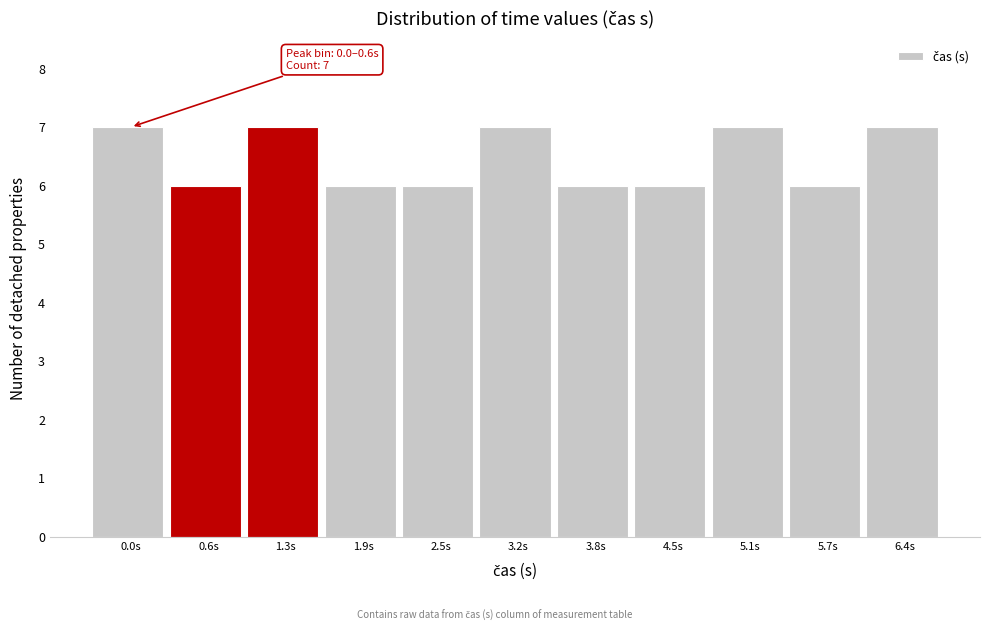

Reading left to right, what are all the values shown in this chart?

7	6	7	6	6	7	6	6	7	6	7